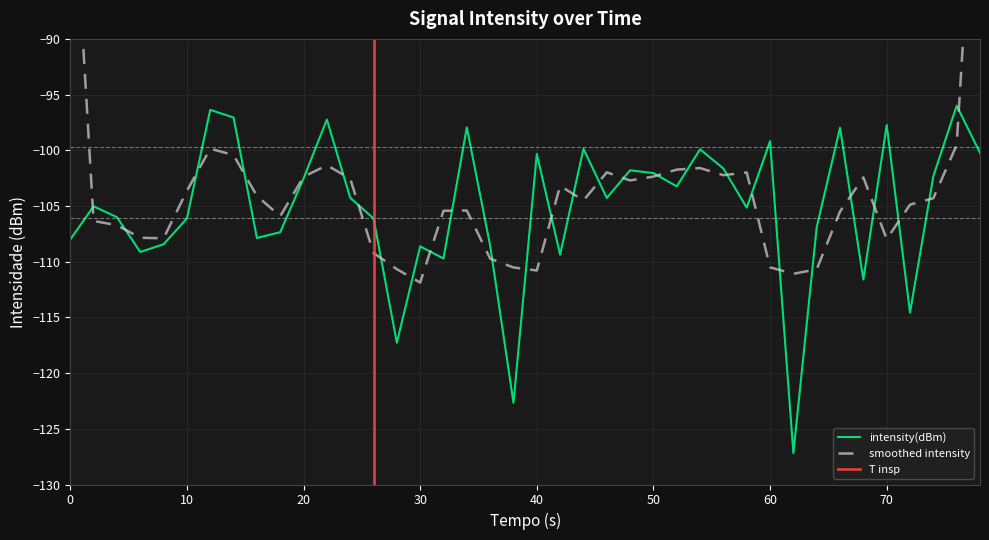

How many data points does each series have?

40